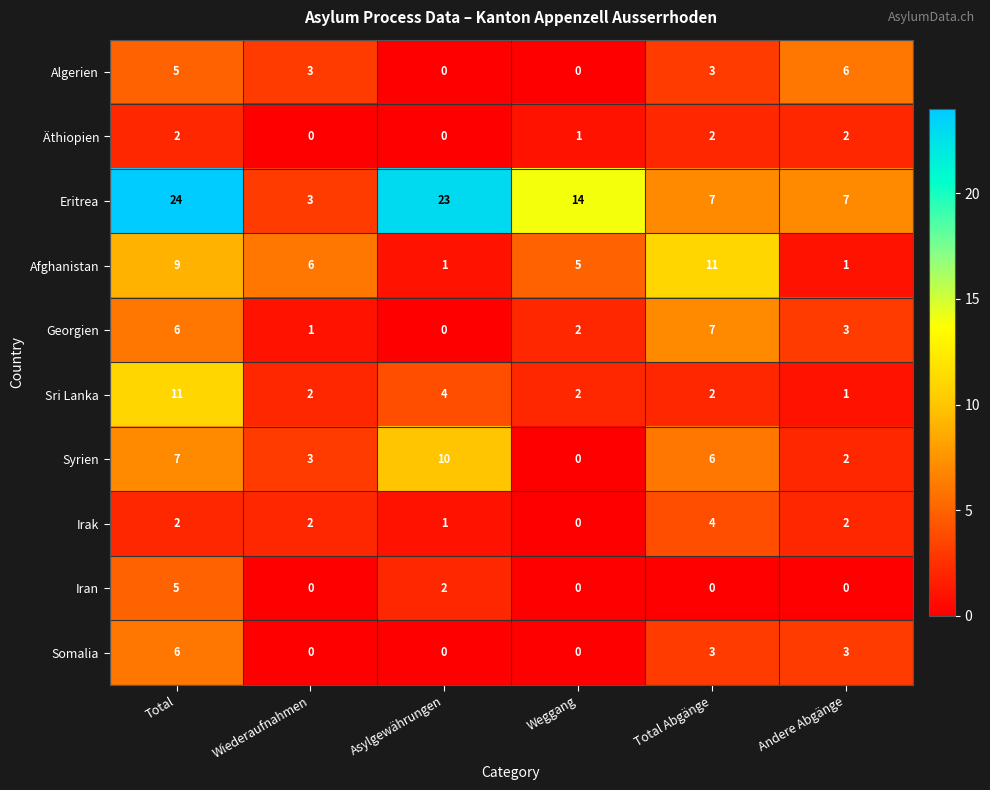

What is the total value across all series at Andere Abgänge?

27